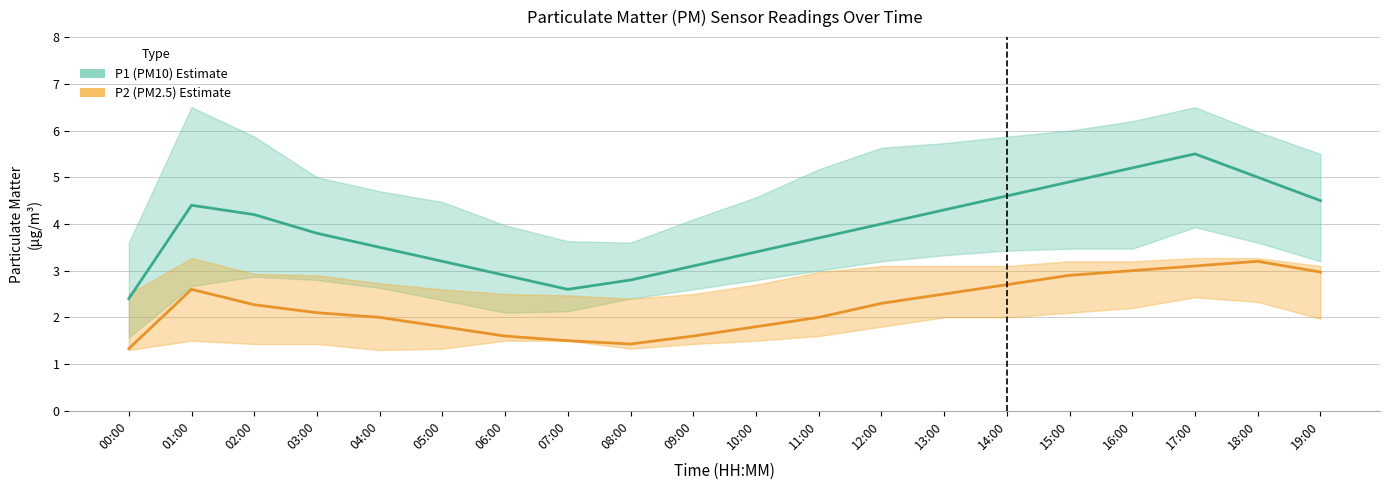

Count the number of data series in this chart.

2